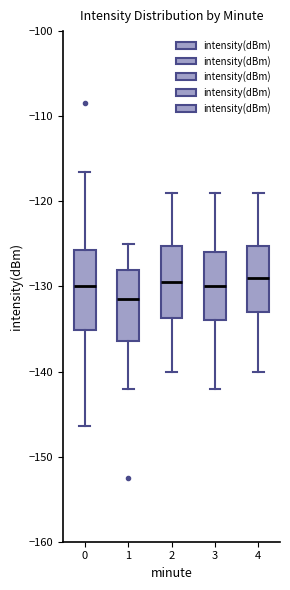

Where is the upper edge of the box at x = 0 on the y-axis? The values are not printed on the chart, so give them approximately, as read against the axis.

-126